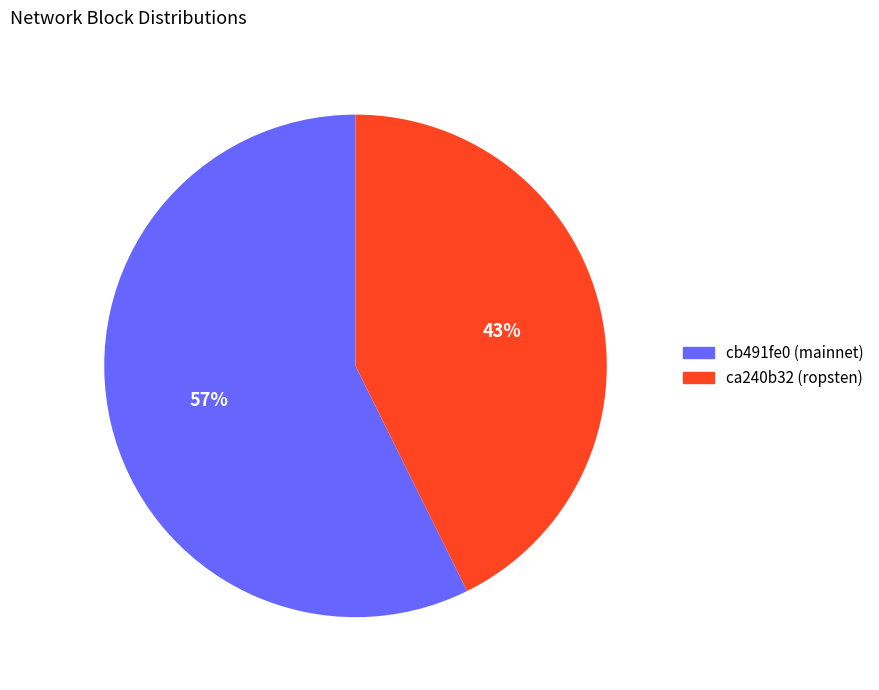

How many segments does this pie chart have?

2